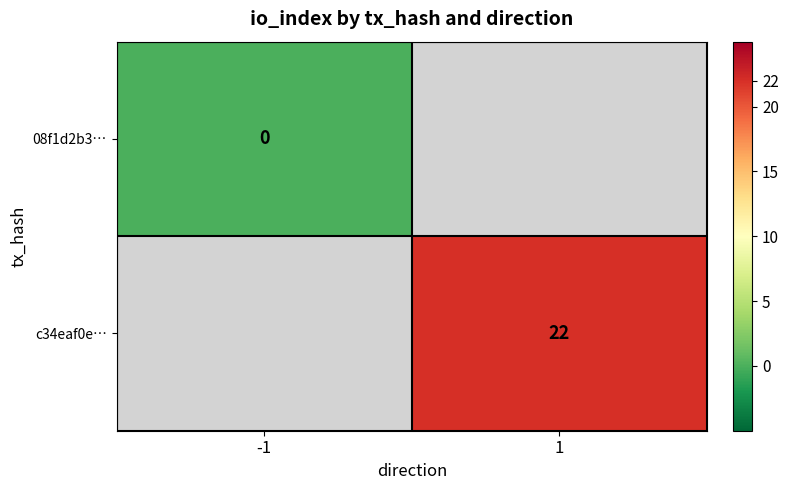

True or false: c34eaf0e… has a value of 38 at 1.

False